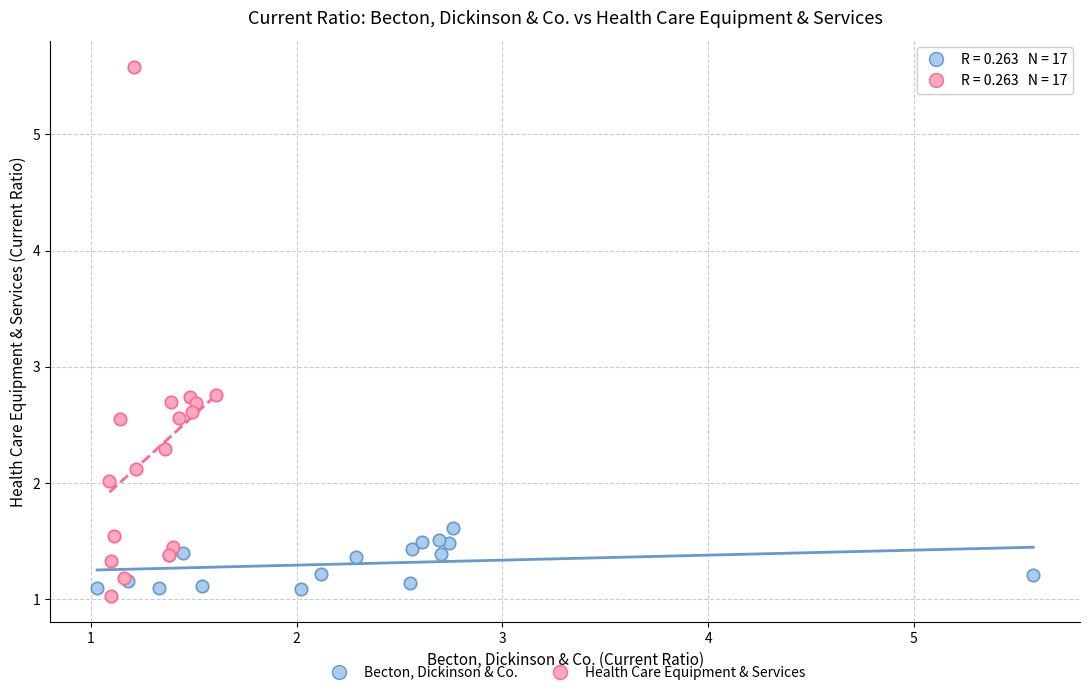

Which series has the widest spread of Y values?

Health Care Equipment & Services